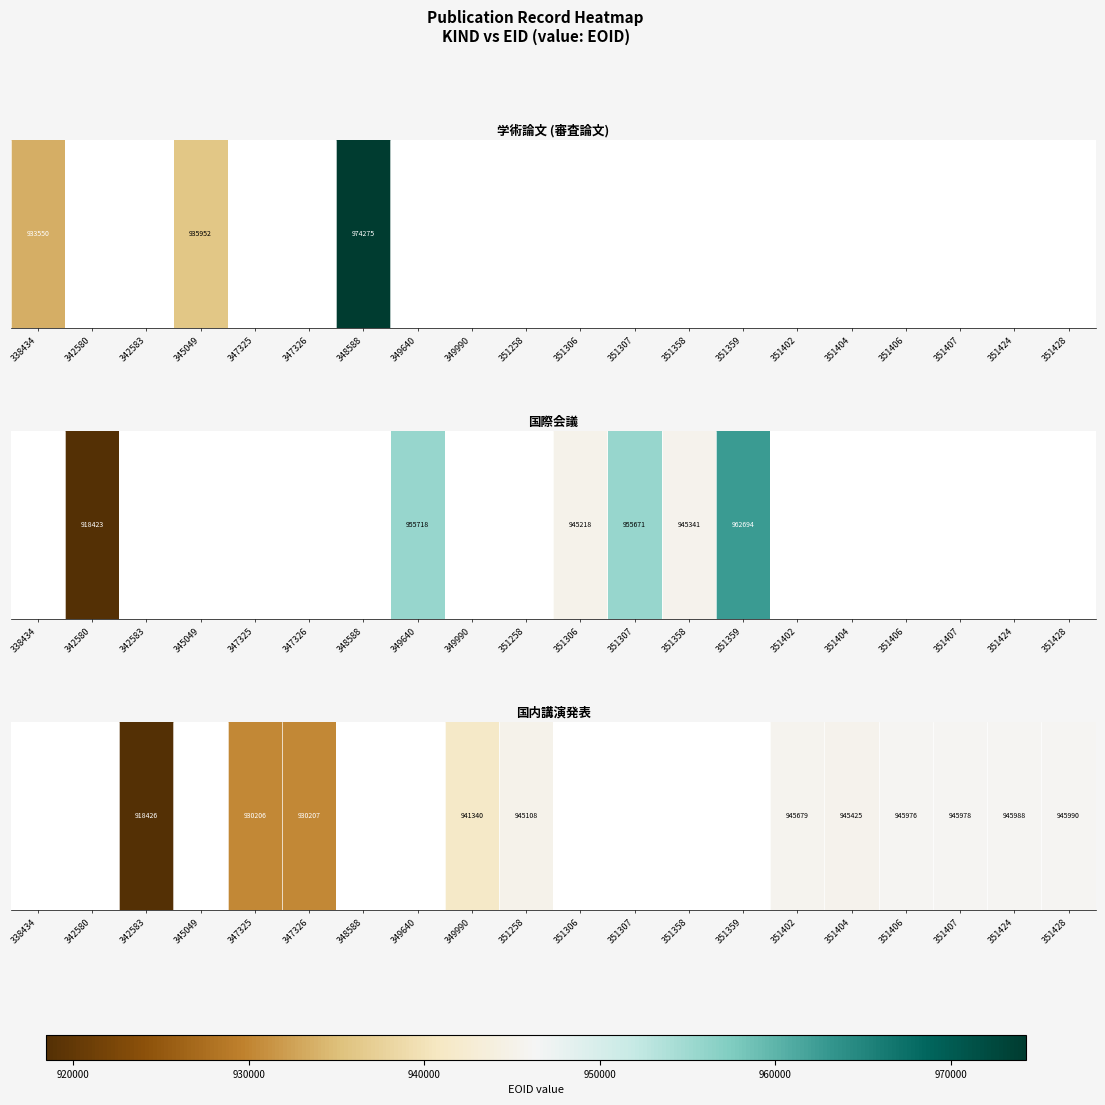

Between 351424 and 351404, which is larger?

351424